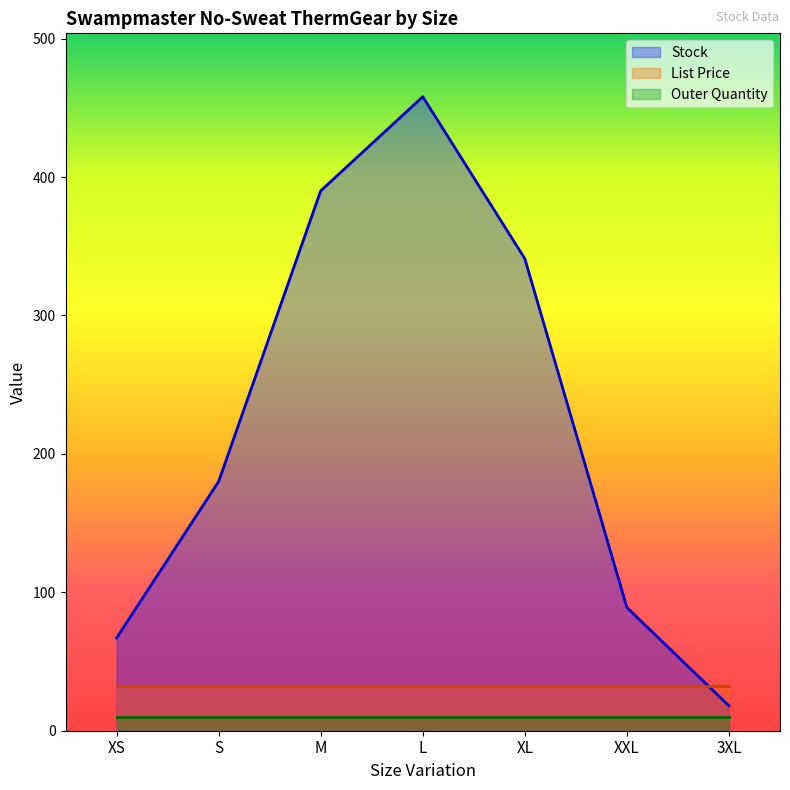

The Stock series shows 22.4 at XXL. True or false?

False